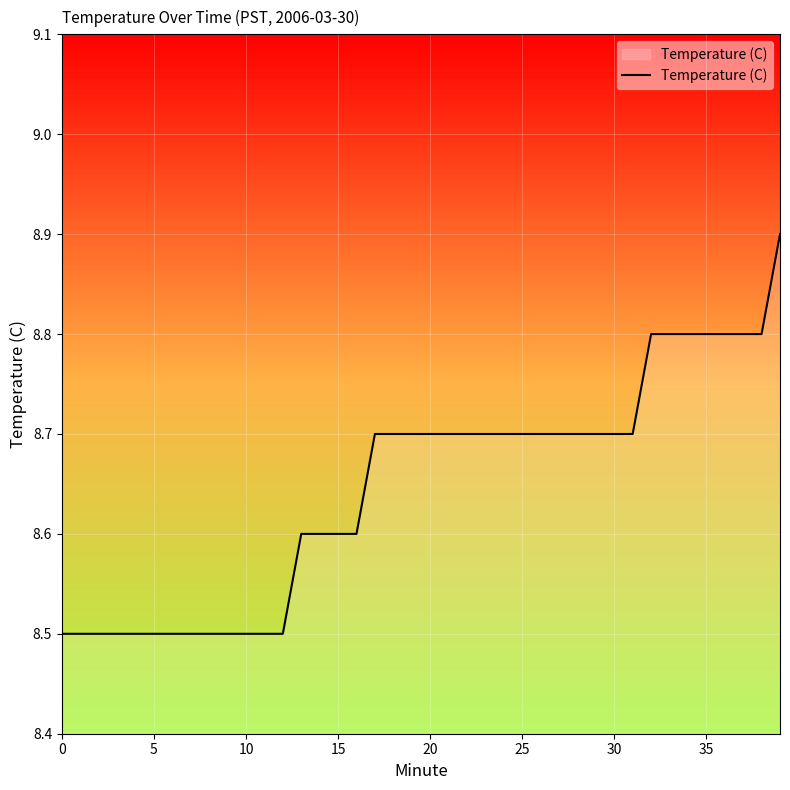

What is the smallest value displayed?

8.5